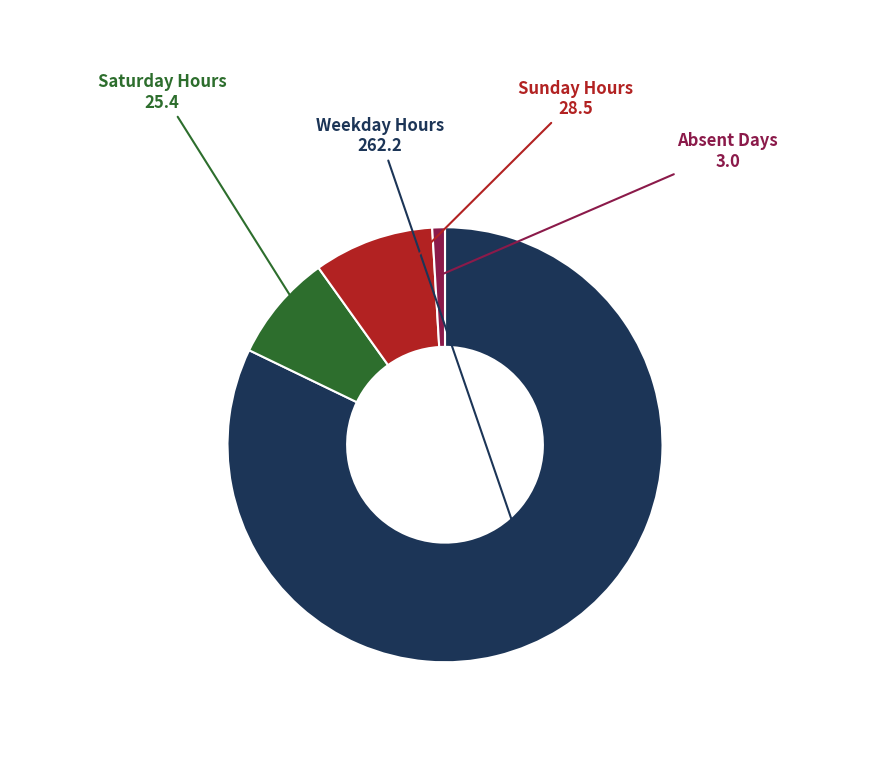

Does any single category account for the majority?

Yes